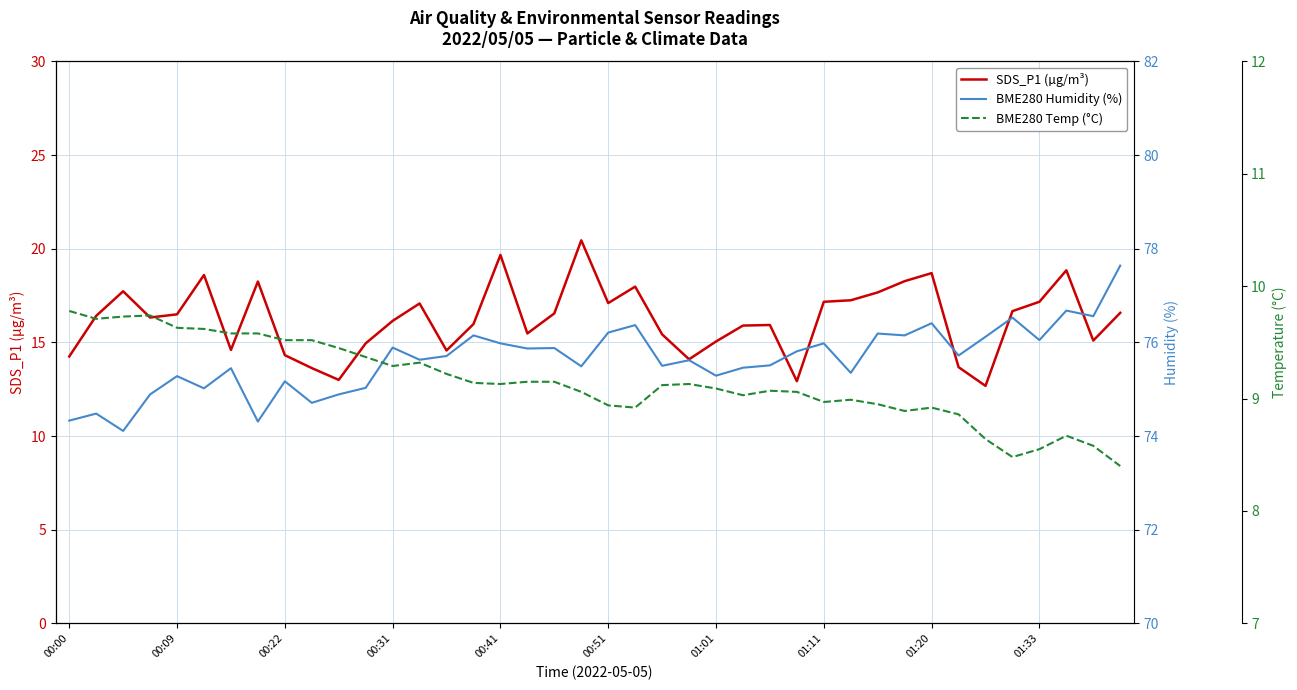

What is the maximum value shown in the chart?

77.6